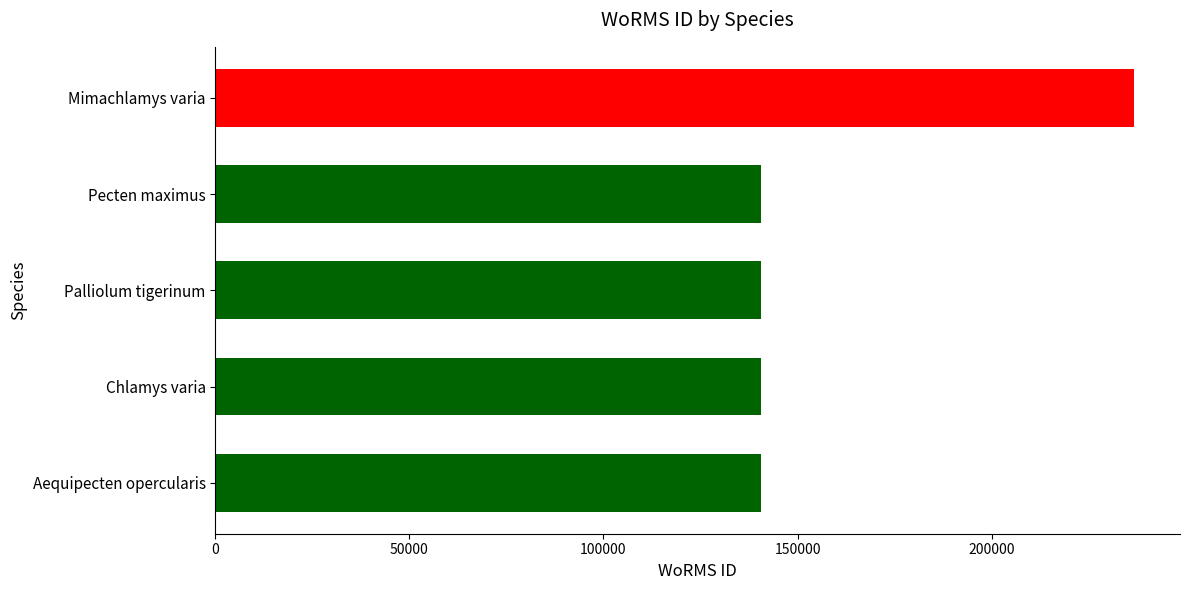

Where is the data nearest to the value 188703?

Pecten maximus